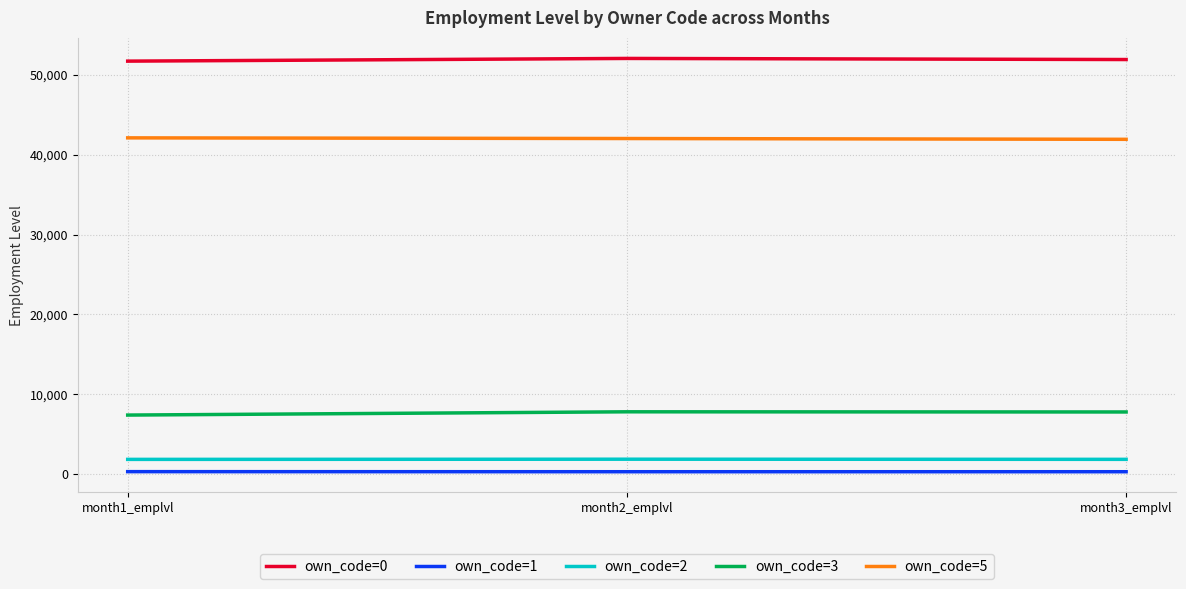

The value of own_code=0 at month1_emplvl is 91517. True or false?

False